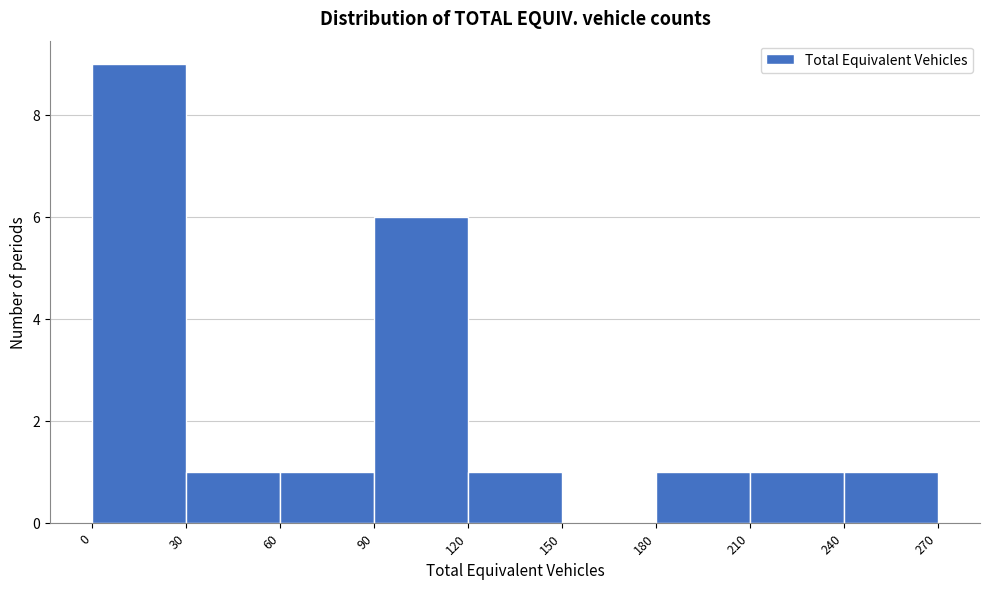

Reading left to right, list every bar in this chart as the range it spans on the x-axis followed by its height. The values are not printed on the chart, so give them approximately, as read against the axis.

0 to 30: 9
30 to 60: 1
60 to 90: 1
90 to 120: 6
120 to 150: 1
150 to 180: 0
180 to 210: 1
210 to 240: 1
240 to 270: 1